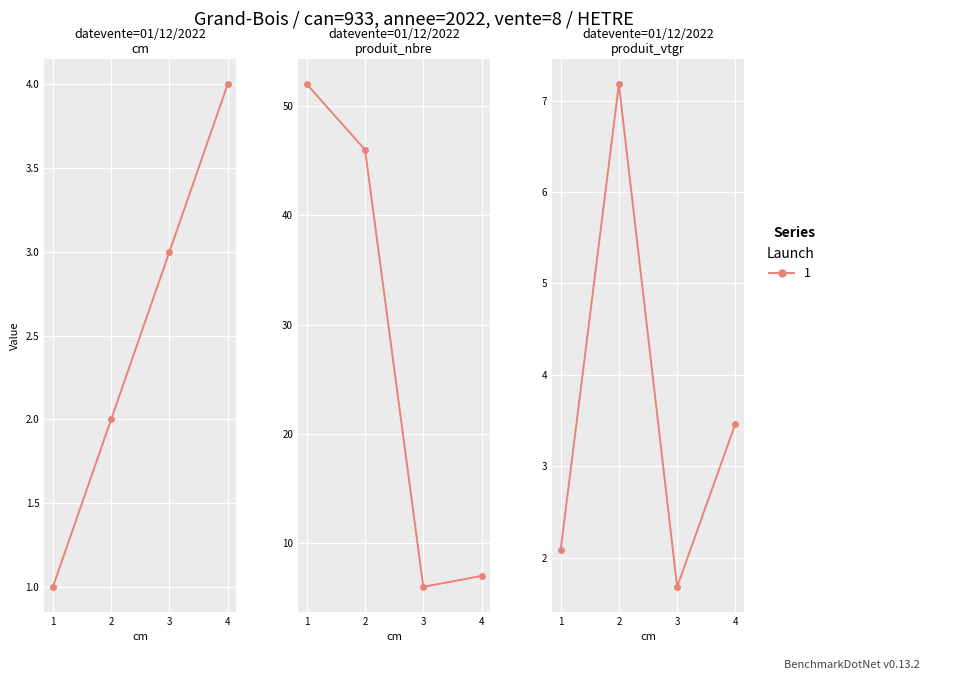

What is the average value of the cm series?

2.5